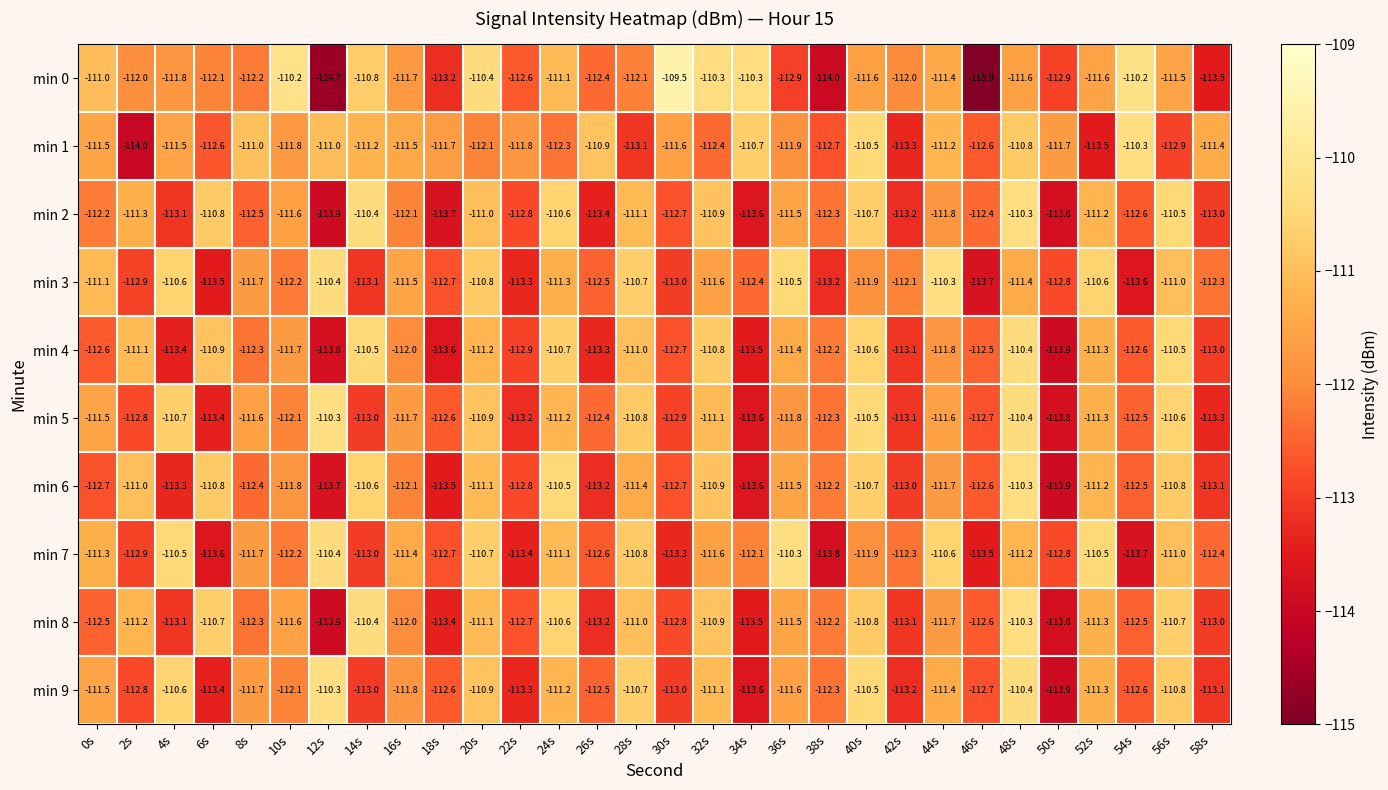

The min 2 series shows -113.2 at 42s. True or false?

True